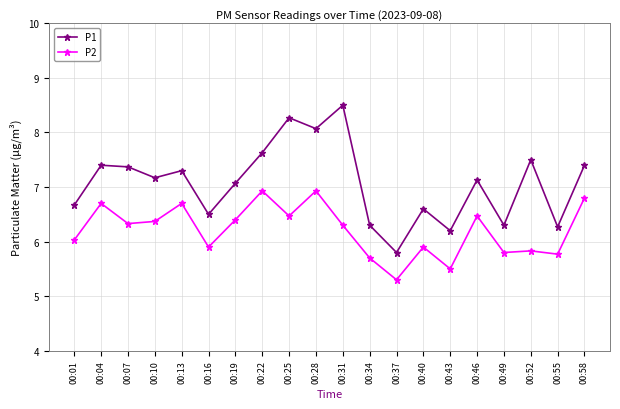

How many distinct data groups are displayed?

2